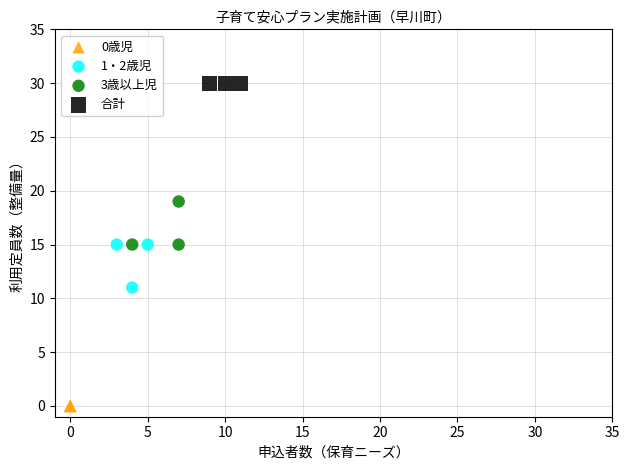

Which series contains the lowest Y value?

0歳児